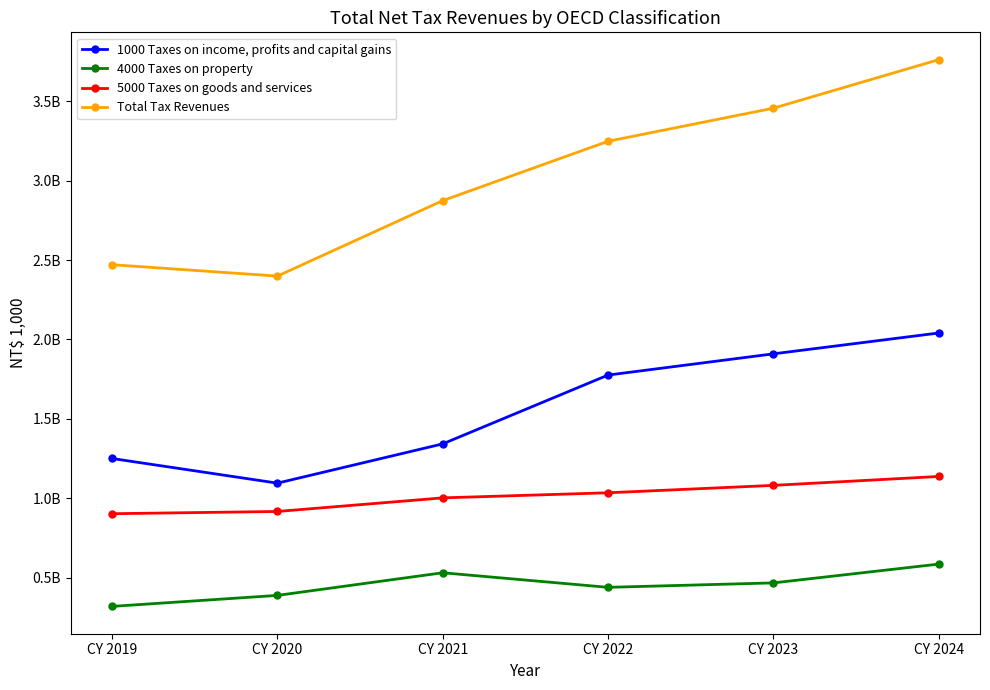

What is the spread (max minus min) of values at CY 2021?

2343968423